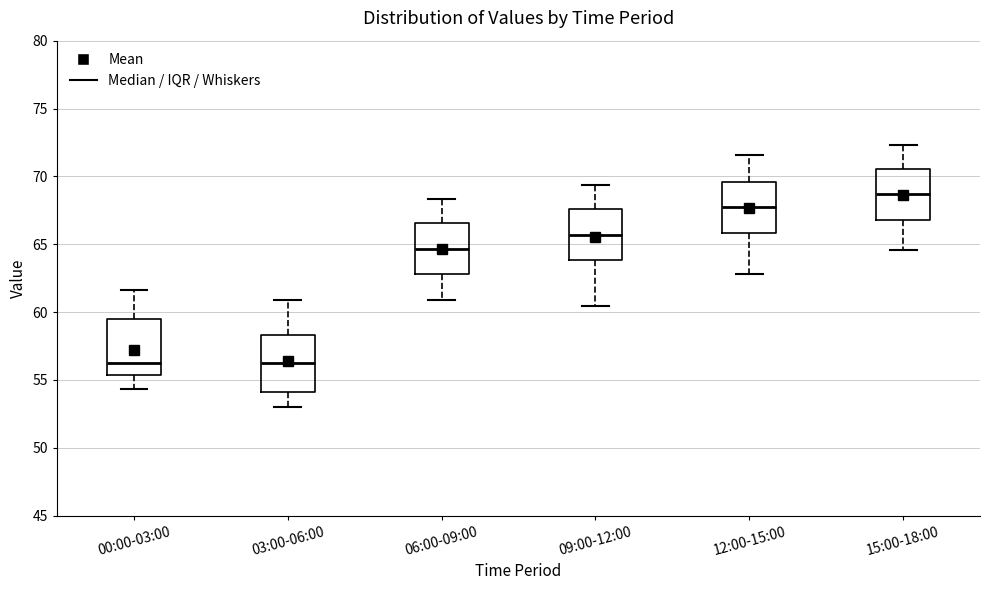

Reading left to right, read every box against the y-axis: the position of its median line, the range the box covers, and the ends of its whiskers. The values are not printed on the chart, so give them approximately, as read against the axis.

00:00-03:00: median 56.5, box 55.5 to 59.5, whiskers 54.5 to 61.5
03:00-06:00: median 56.0, box 54.0 to 58.5, whiskers 53.0 to 61.0
06:00-09:00: median 64.5, box 63.0 to 66.5, whiskers 61.0 to 68.5
09:00-12:00: median 65.5, box 64.0 to 67.5, whiskers 60.5 to 69.5
12:00-15:00: median 67.5, box 66.0 to 69.5, whiskers 63.0 to 71.5
15:00-18:00: median 68.5, box 67.0 to 70.5, whiskers 64.5 to 72.5